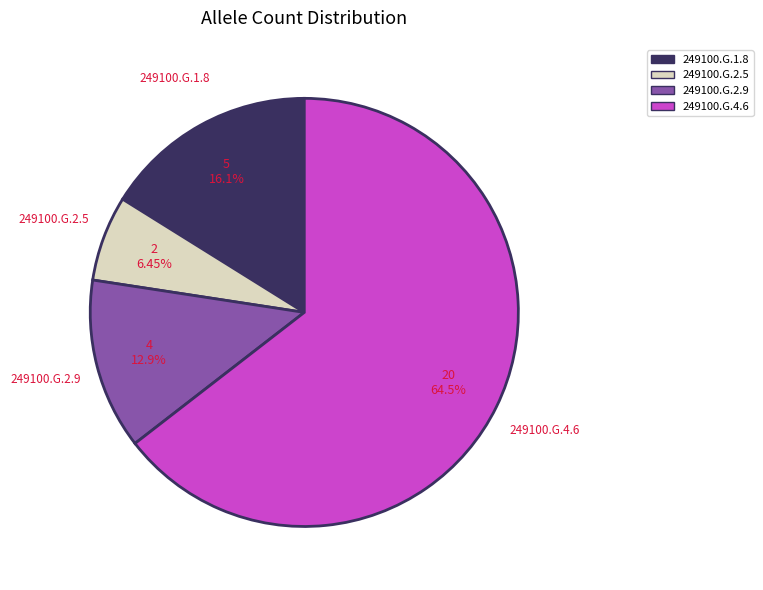

Rank the categories by value from highest to lowest.

249100.G.4.6, 249100.G.1.8, 249100.G.2.9, 249100.G.2.5